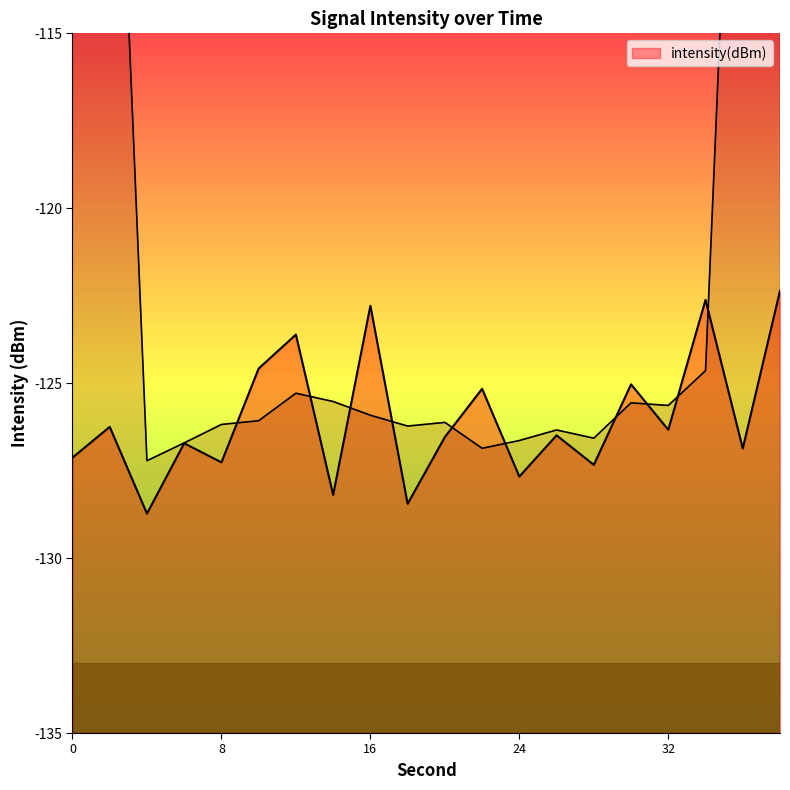

At which label is the value closest to -125?

30